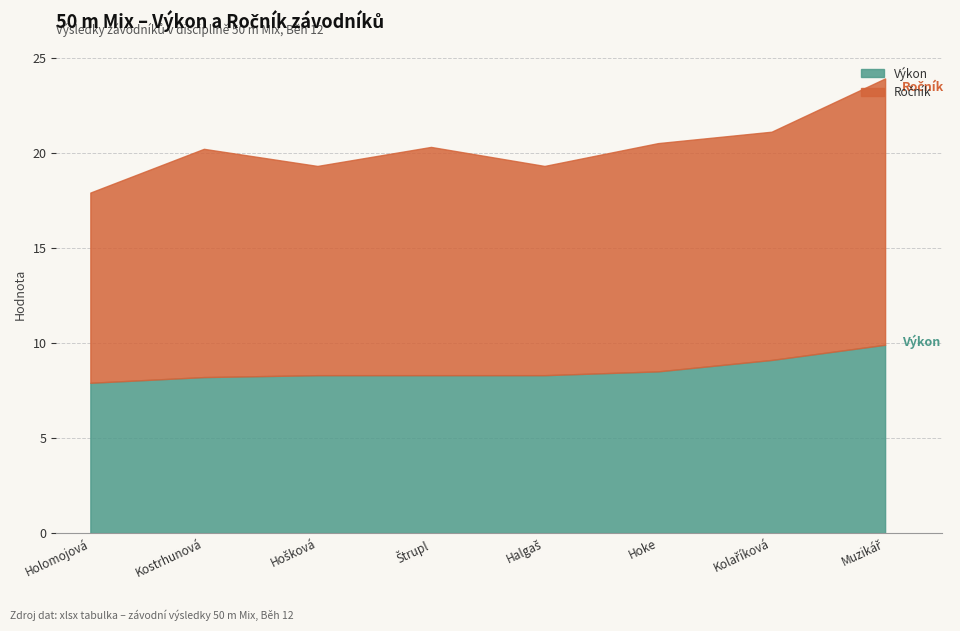

True or false: Ročník and Výkon intersect in this chart.

False